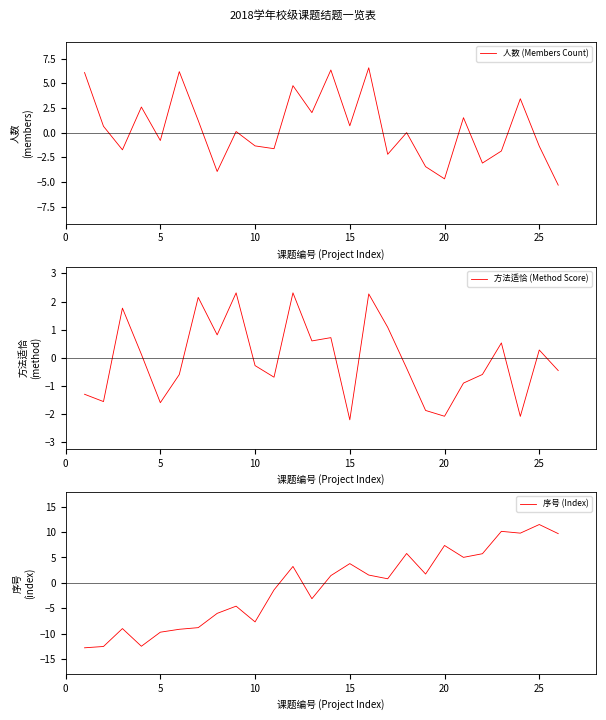

True or false: 人数 (Members Count) has more than 2 interior local peaks.

True